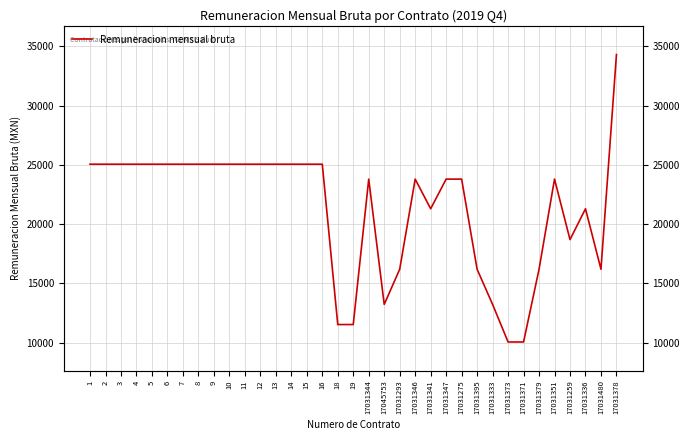

Reading left to right, extract all data points from this chart.

25057	25057	25057	25057	25057	25057	25057	25057	25057	25057	25057	25057	25057	25057	25057	25057	11539	11539	23800	13237	16200	23800	21300	23800	23800	16200	13237	10069	10069	16200	23800	18700	21300	16200	34300